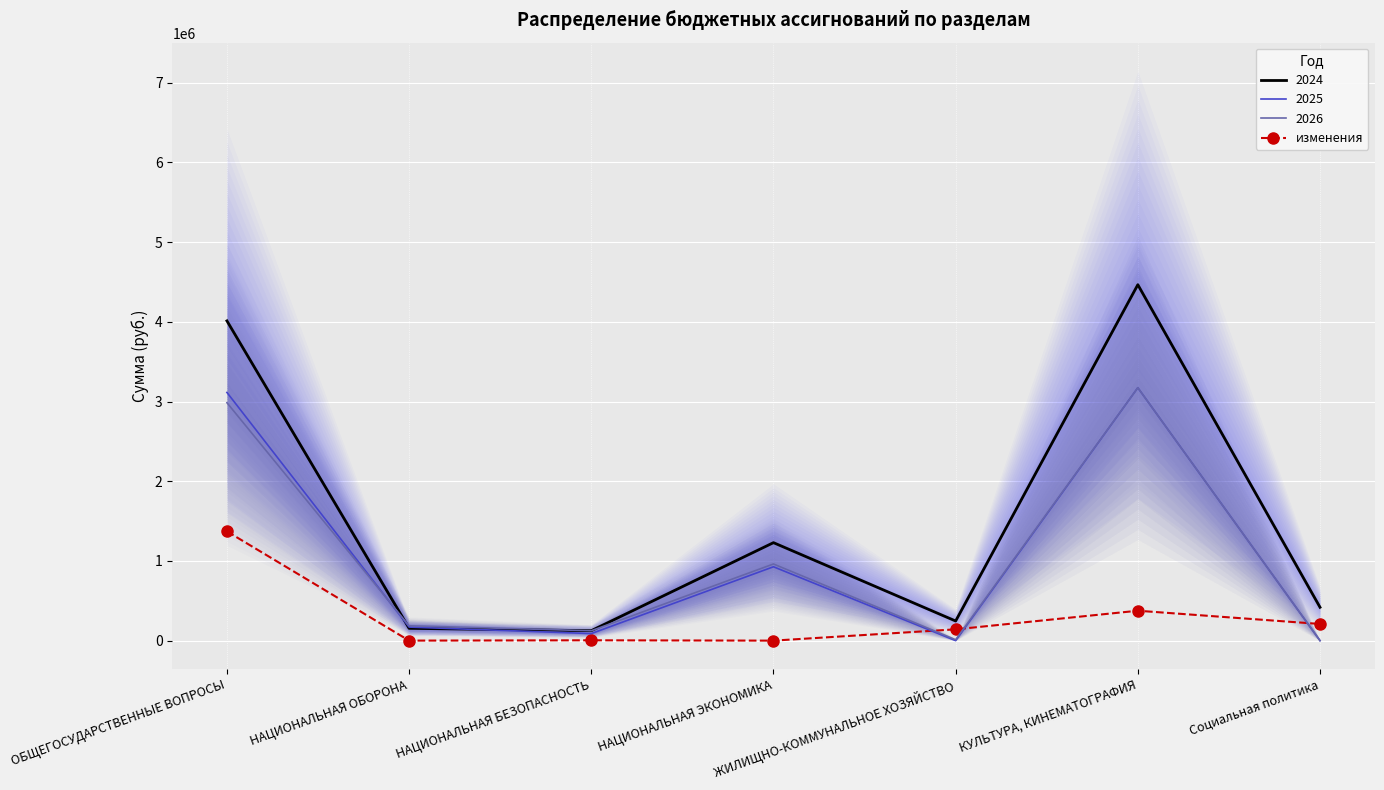

Which has a higher value, ЖИЛИЩНО-КОММУНАЛЬНОЕ ХОЗЯЙСТВО or НАЦИОНАЛЬНАЯ ОБОРОНА?

ЖИЛИЩНО-КОММУНАЛЬНОЕ ХОЗЯЙСТВО